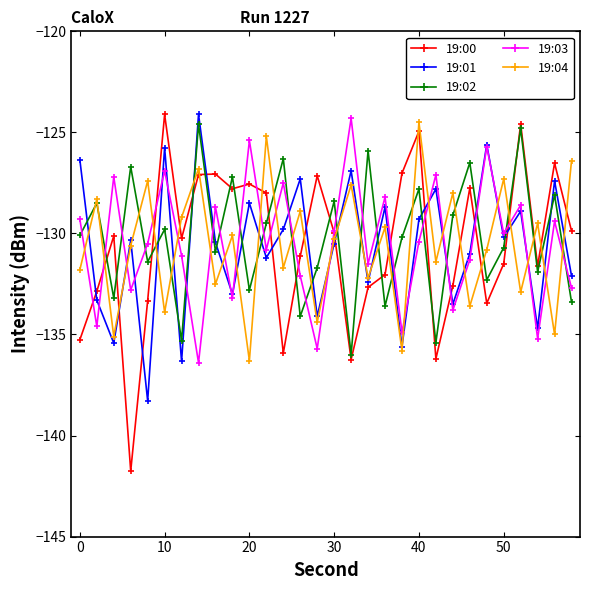

In 19:04, how many points are higher than both neighbors (excluding endpoints)?

12